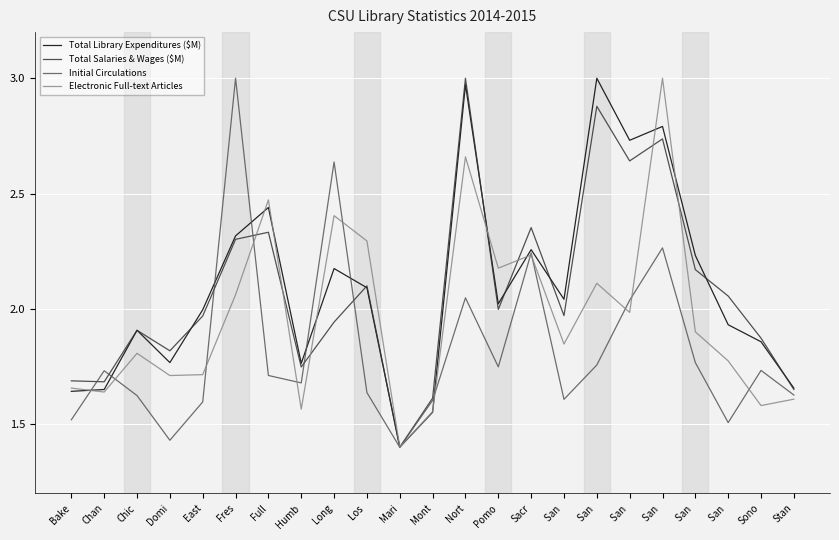

How many lines are shown in the chart?

4